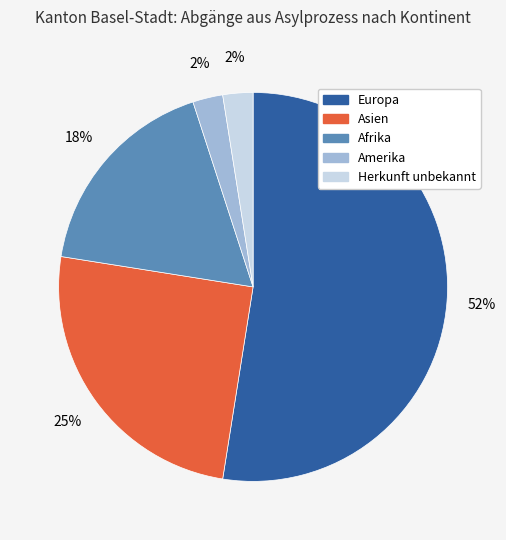

True or false: Amerika accounts for 2% of the total.

True